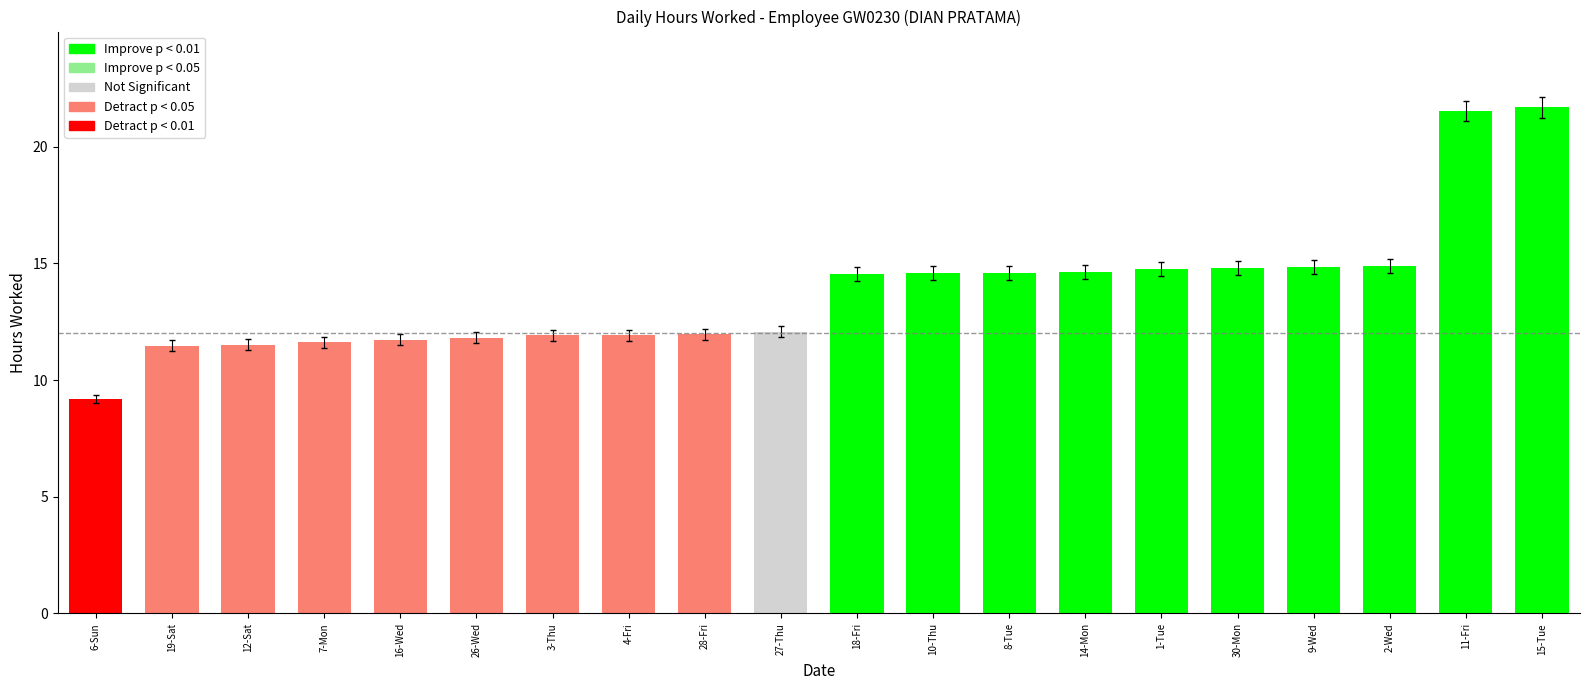

What is the approximate value at 26-Wed?

11.8